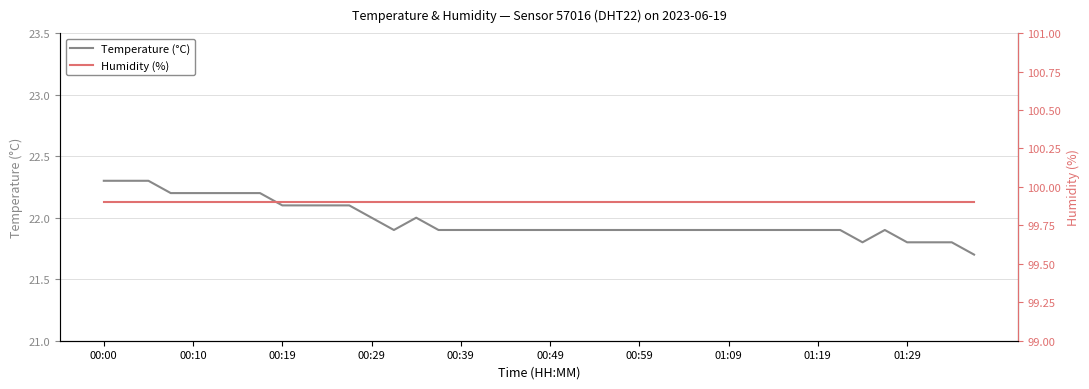

What is the greatest value displayed?

99.9